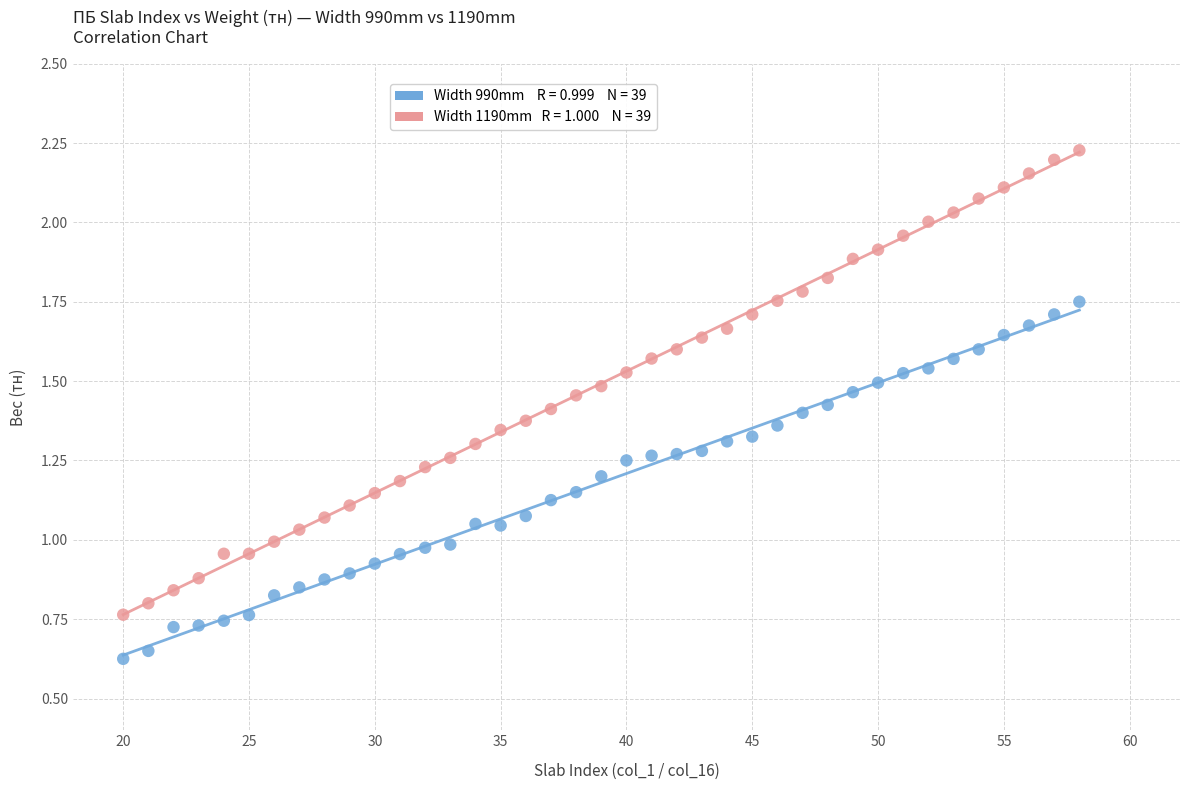

Across all data points, what is the range of X values (max minus min)?

38.0